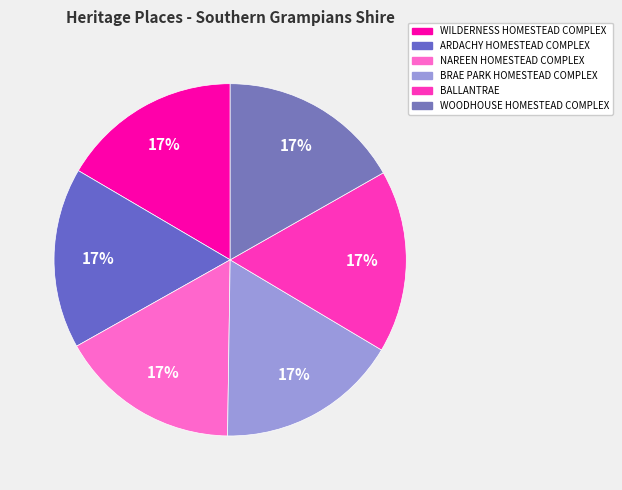

To the nearest percent, what percentage of the pie is NAREEN HOMESTEAD COMPLEX?

17%